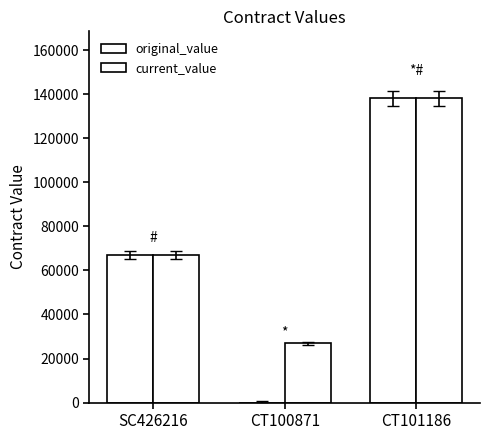

Are the bars horizontal?

No